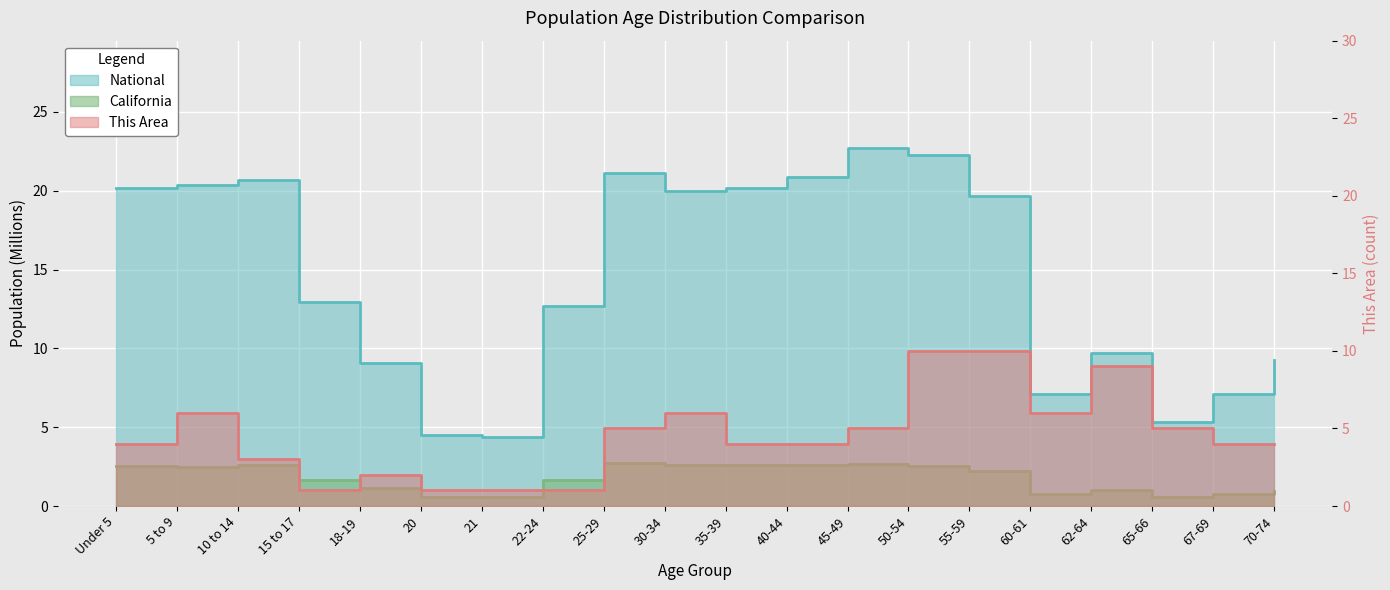

At how many categories does at least one series exceed 19?

10